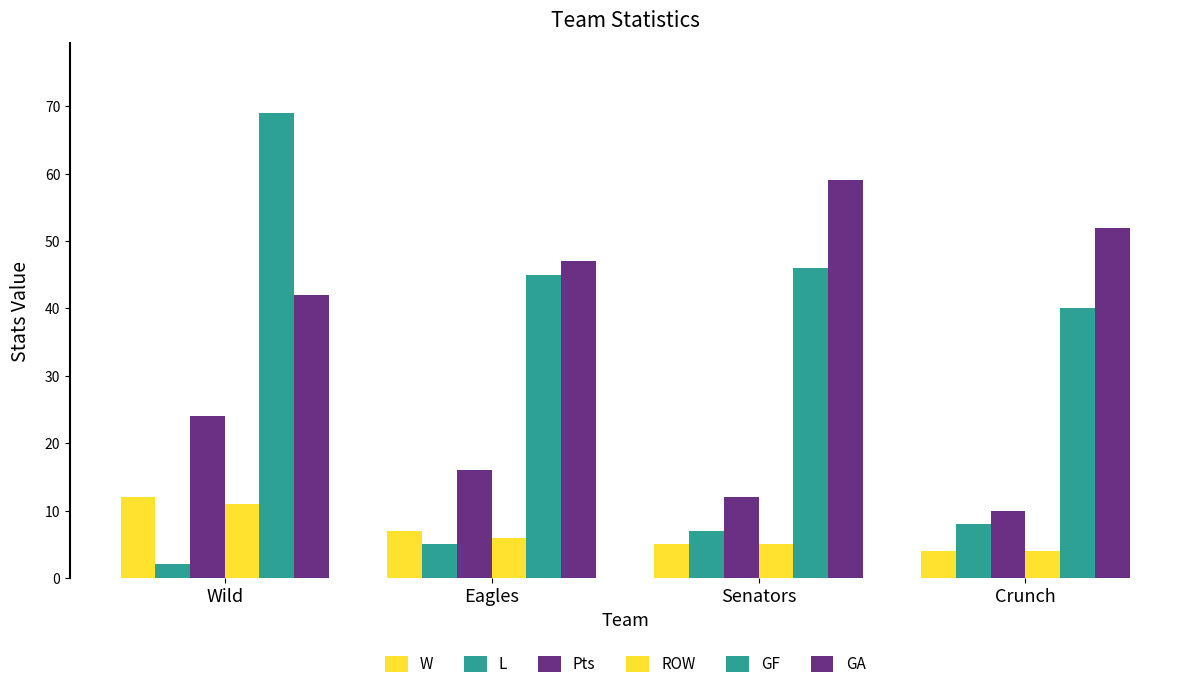

Which label corresponds to the smallest value in the chart?

Wild